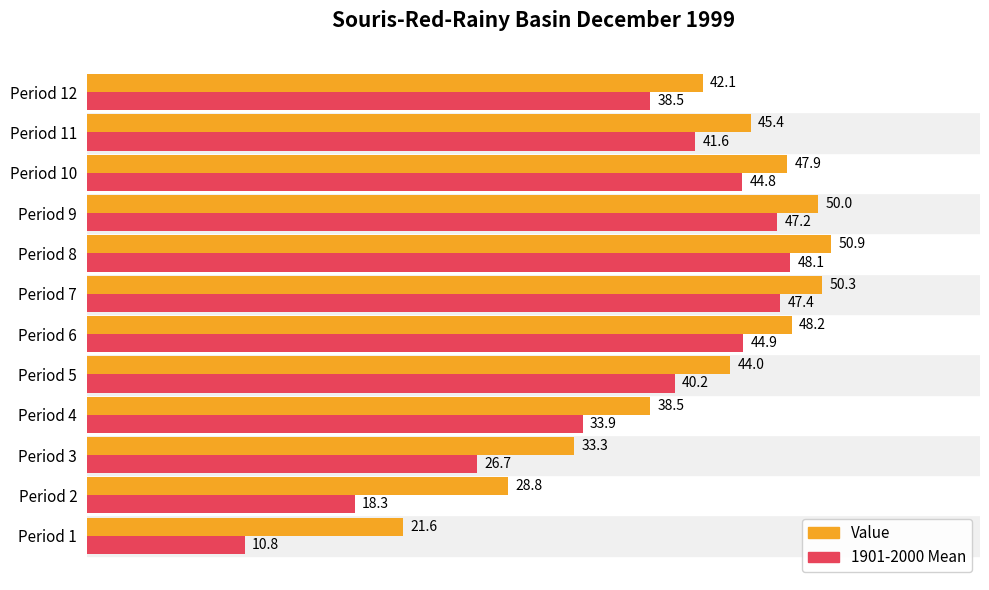

The 1901-2000 Mean series shows 29.2 at Period 2. True or false?

False